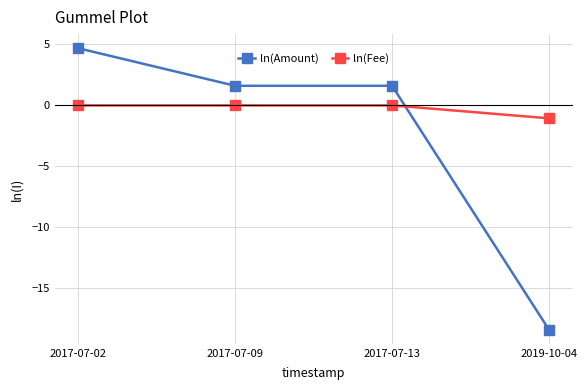

Is it true that ln(Amount) equals -18.4 at 2019-10-04?

True